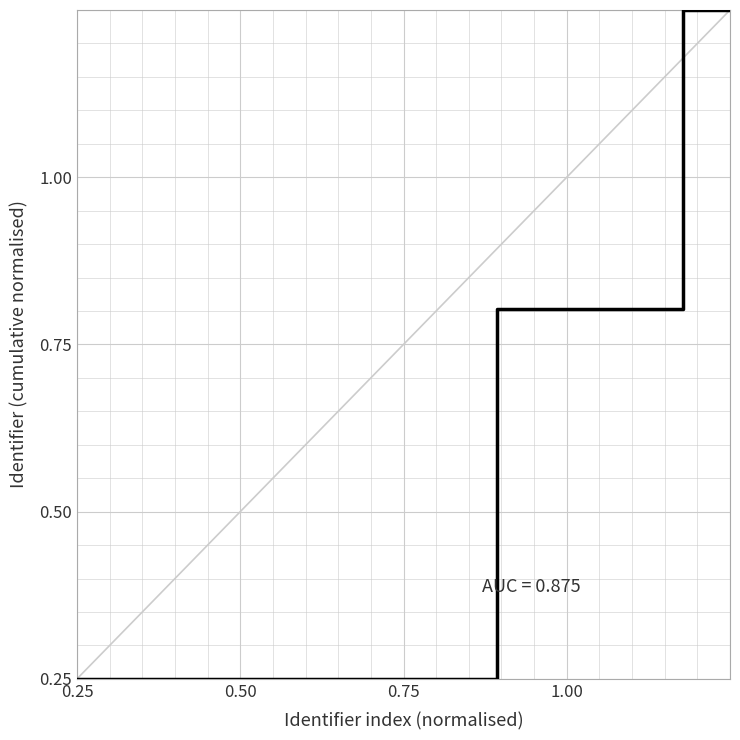

How many lines are shown in the chart?

1